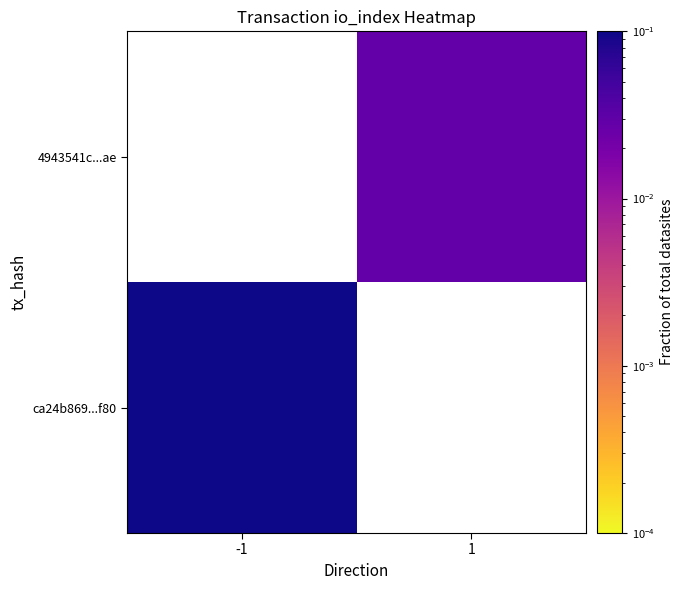

Is the value of 4943541c...ae at 1 greater than the value of ca24b869...f80 at 1?

No